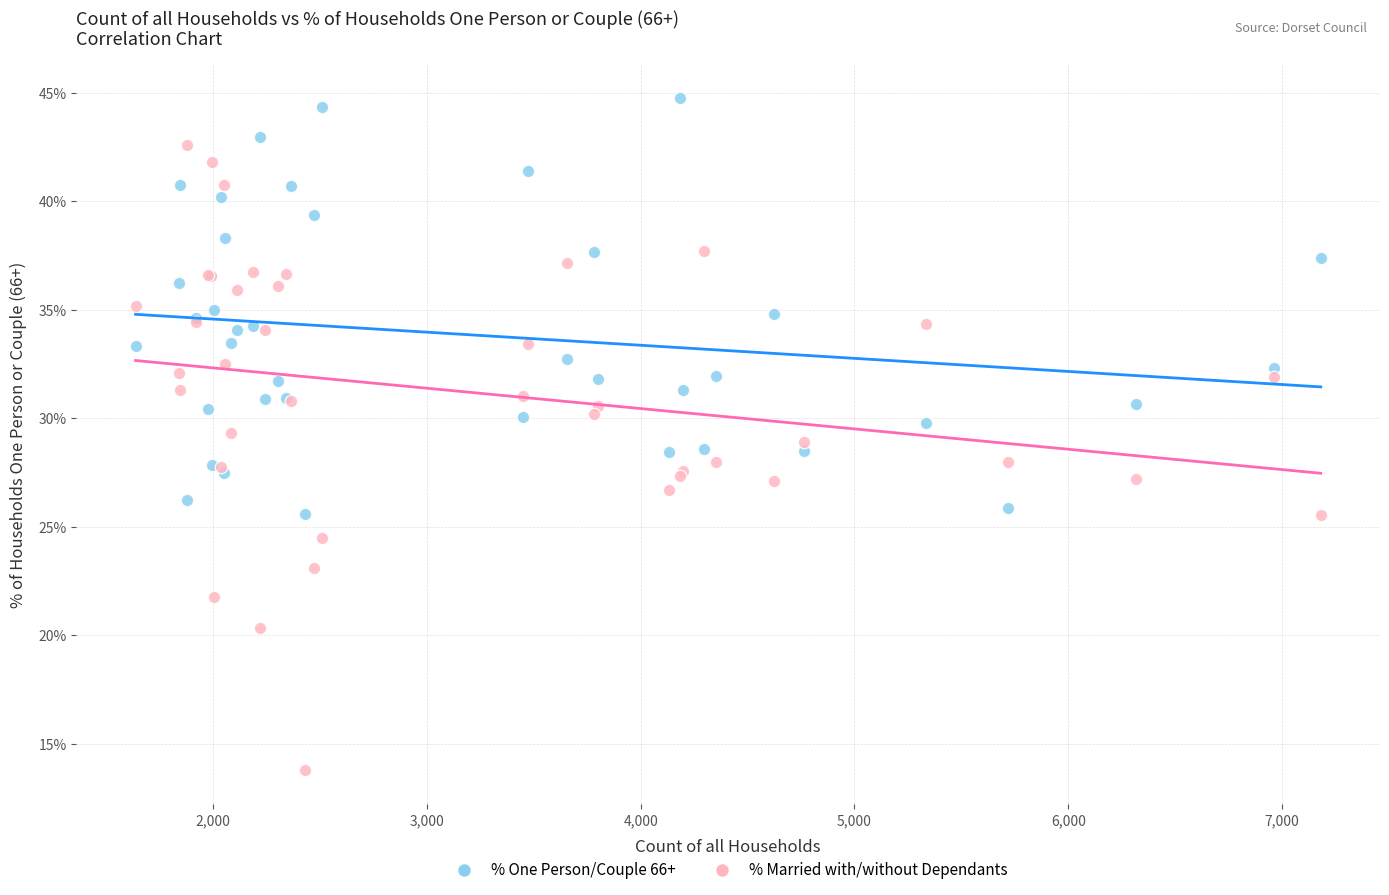

Which series contains the lowest Y value?

% Married with/without Dependants